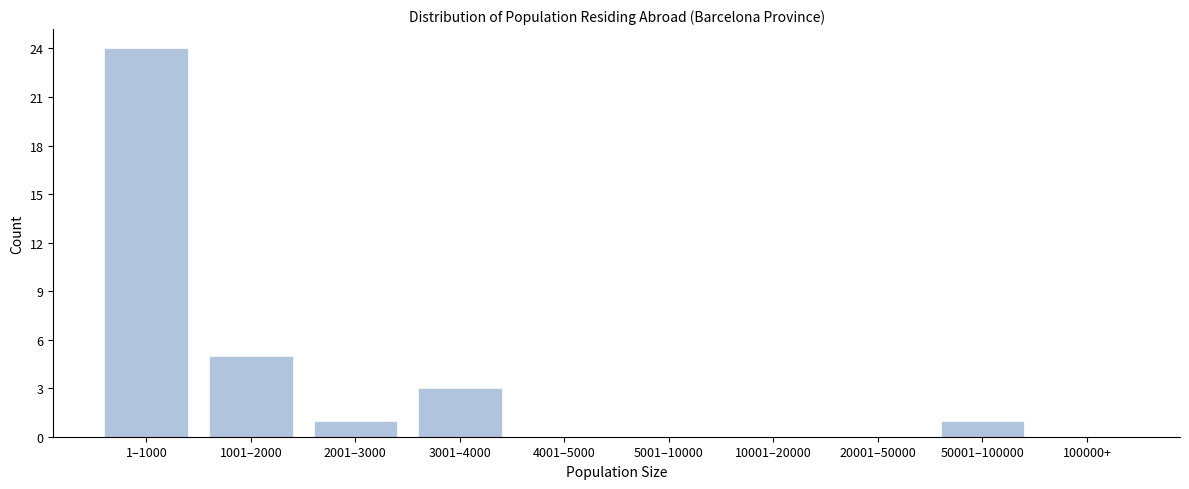

Reading left to right, list all the values displayed in this chart.

1–1000=24	1001–2000=5	2001–3000=1	3001–4000=3	4001–5000=0	5001–10000=0	10001–20000=0	20001–50000=0	50001–100000=1	100000+=0